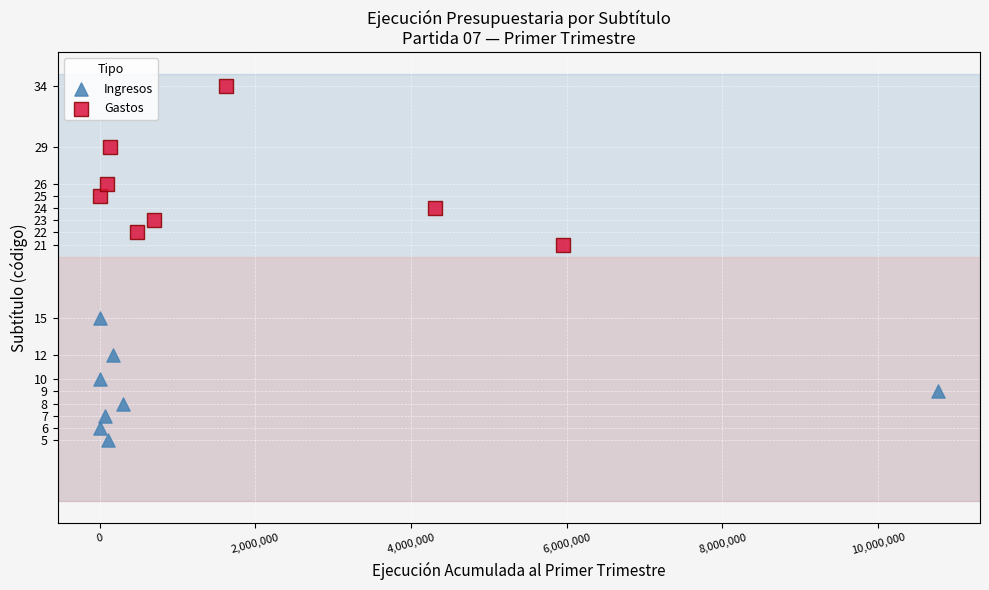

Which series reaches the maximum Y coordinate?

Gastos